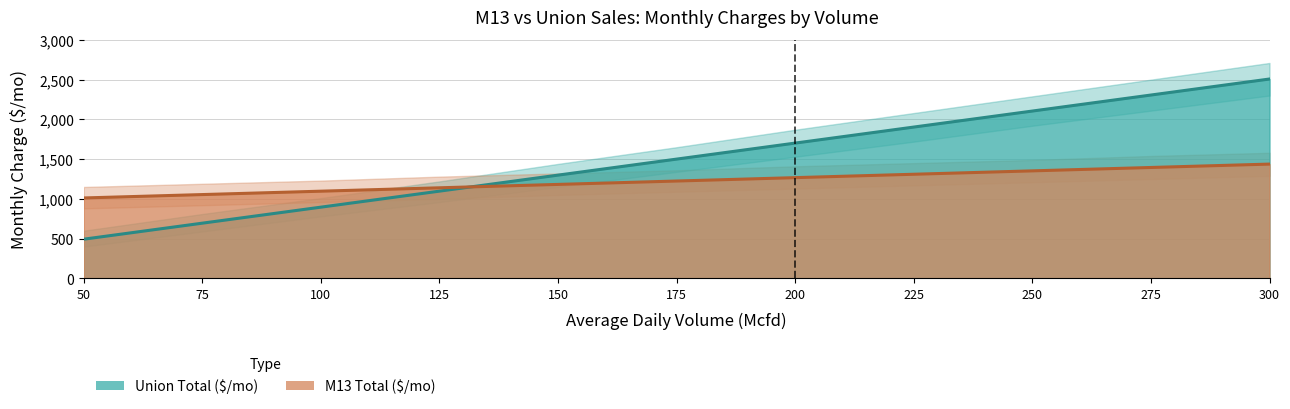

How many intersections are there between M13 Total ($/mo) and Union Total ($/mo)?

1